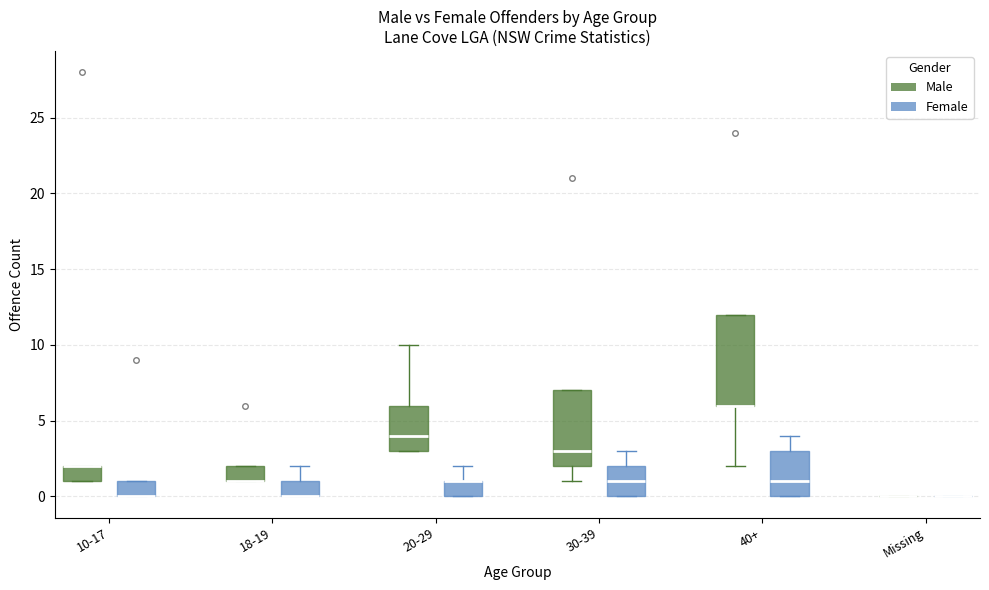

Reading left to right, transcribe this box plot: for each box, give where its median line is, the range the box spans, and where its two whiskers end, as read against the y-axis. The values are not printed on the chart, so give them approximately, as read against the axis.

10-17 (Male): median 2 (drawn on the box's upper edge), box 1 to 2, whiskers 1 to 2
10-17 (Female): median 0 (drawn on the box's lower edge), box 0 to 1, whiskers 0 to 1
18-19 (Male): median 1 (drawn on the box's lower edge), box 1 to 2, whiskers 1 to 2
18-19 (Female): median 0 (drawn on the box's lower edge), box 0 to 1, whiskers 0 to 2
20-29 (Male): median 4, box 3 to 6, whiskers 3 to 10
20-29 (Female): median 1 (drawn on the box's upper edge), box 0 to 1, whiskers 0 to 2
30-39 (Male): median 3, box 2 to 7, whiskers 1 to 7
30-39 (Female): median 1, box 0 to 2, whiskers 0 to 3
40+ (Male): median 6 (drawn on the box's lower edge), box 6 to 12, whiskers 2 to 12
40+ (Female): median 1, box 0 to 3, whiskers 0 to 4
Missing (Male): box collapsed to a line at 0, whiskers 0 to 0
Missing (Female): box collapsed to a line at 0, whiskers 0 to 0